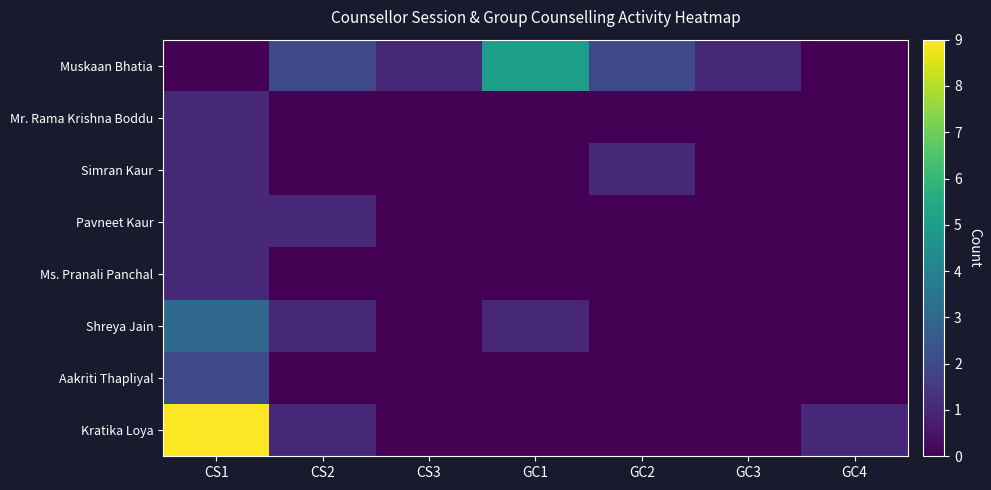

Which has a higher value, GC2 or GC1?

GC1